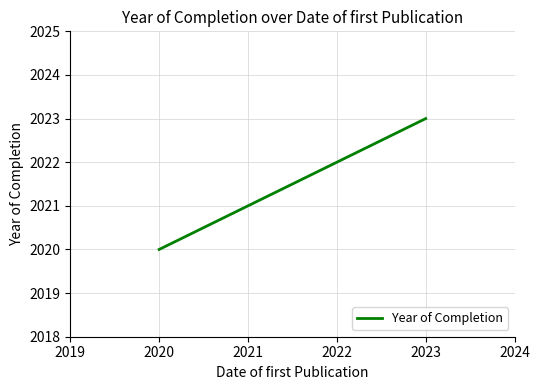

The chart shows a value of 3393 at 2020. True or false?

False